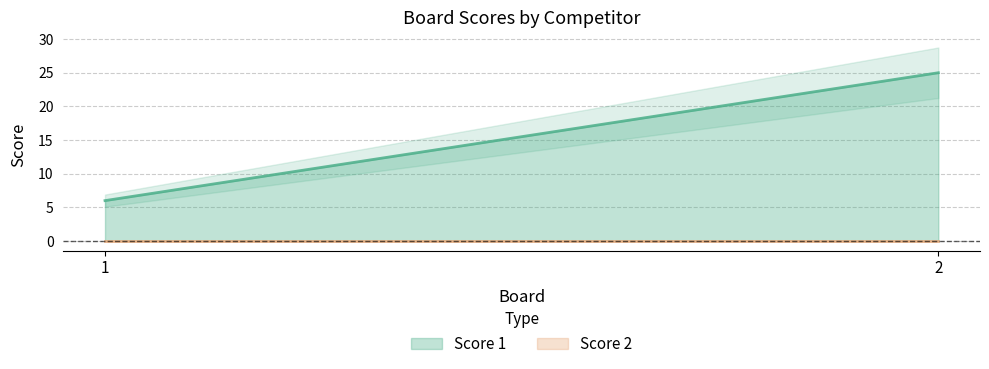

What is the sum of all Score 1 values?

31